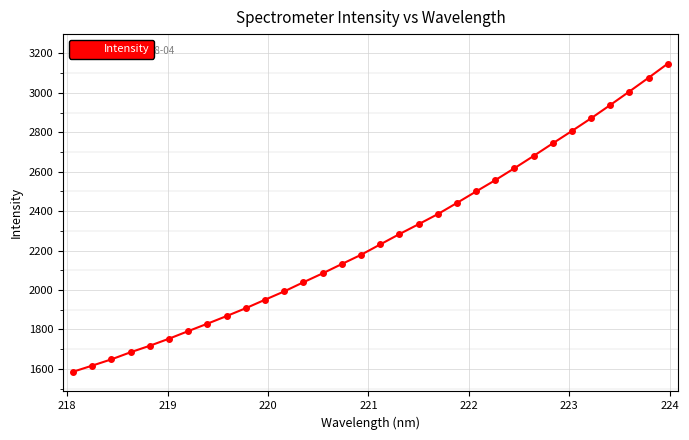

How many data points are above 2231?

16